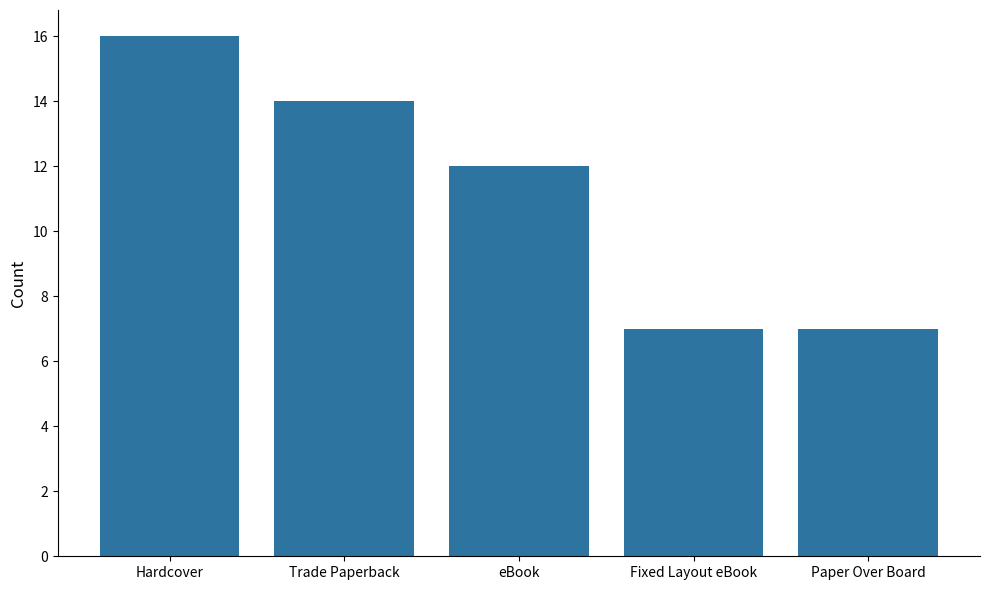

How many values are between 7 and 14?

4